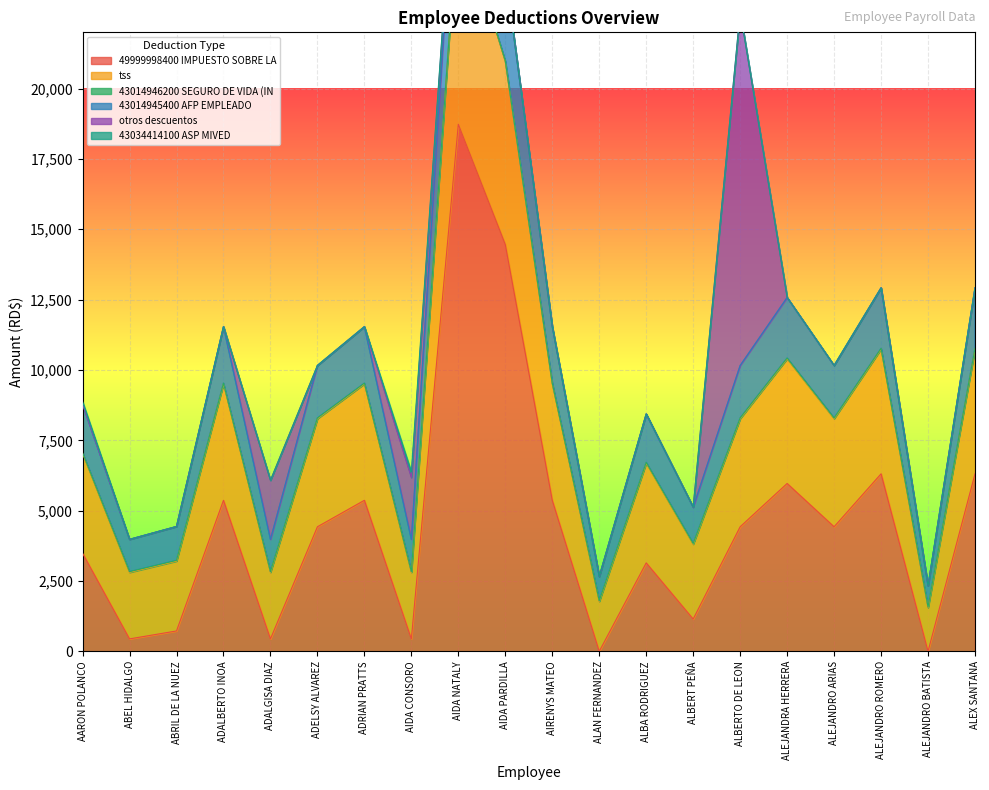

The 49999998400 IMPUESTO SOBRE LA series shows 5966.3 at ALEJANDRA HERRERA. True or false?

True